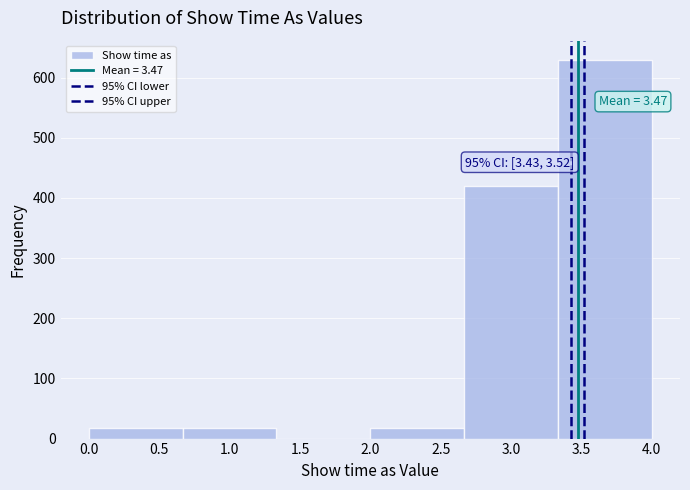

Which range on the x-axis has the tallest bar?

3.35 to 4.00